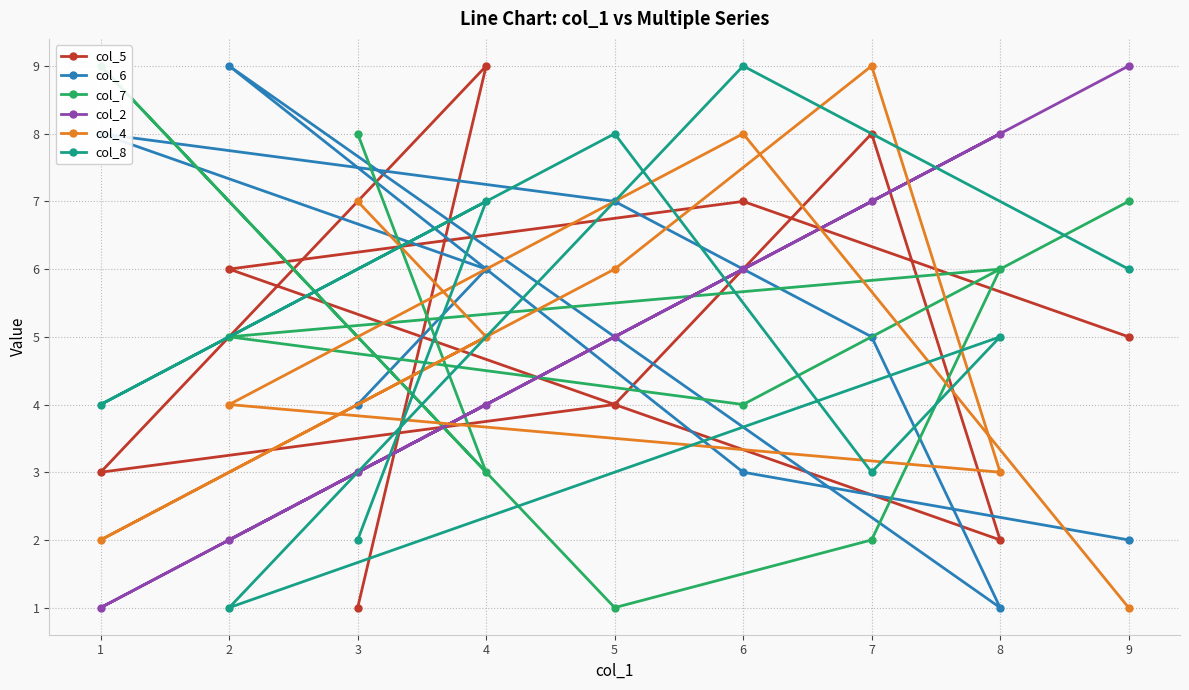

Is the value of col_2 at 4 greater than the value of col_6 at 2?

No